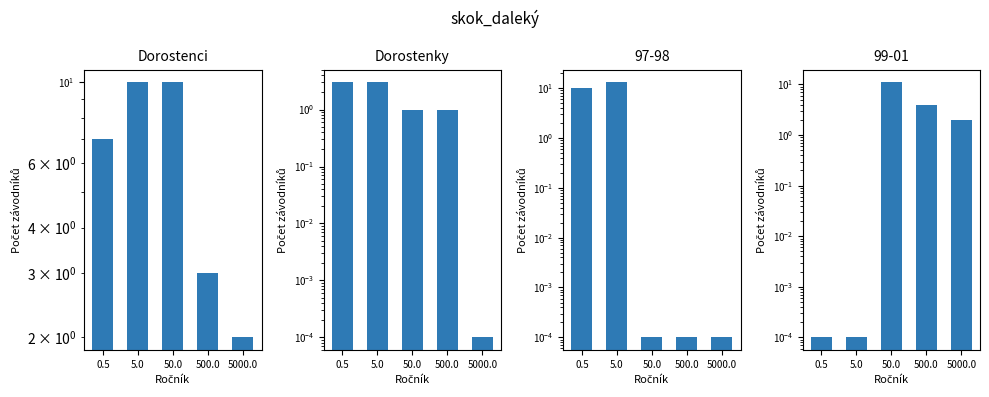

Reading right to left, what are all the values shown in this chart?

Dorostenci: 2.0	3.0	10.0	10.0	7.0
Dorostenky: 0.0	1.0	1.0	3.0	3.0